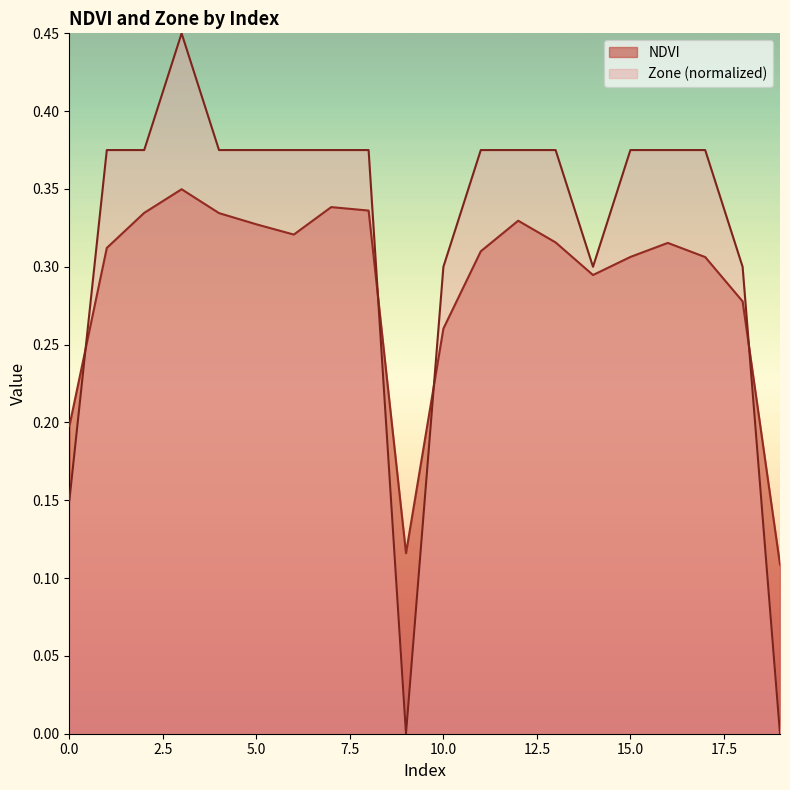

Which series has the largest range (max minus min)?

Zone (normalized)